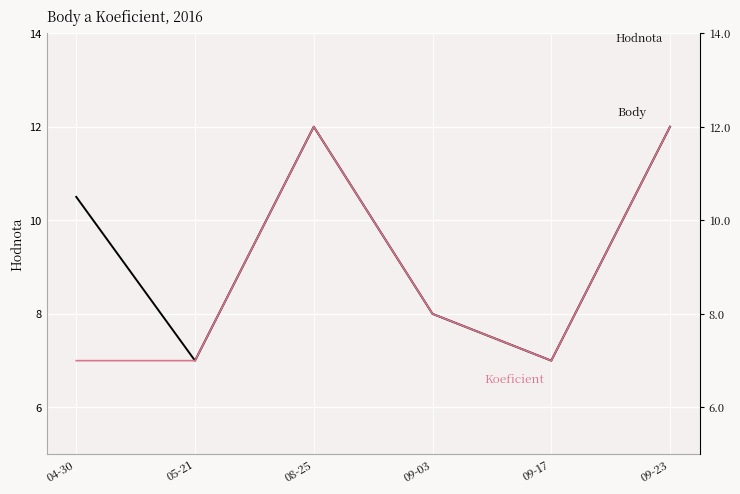

The value of Koeficient at 09-03 is 4.7. True or false?

False